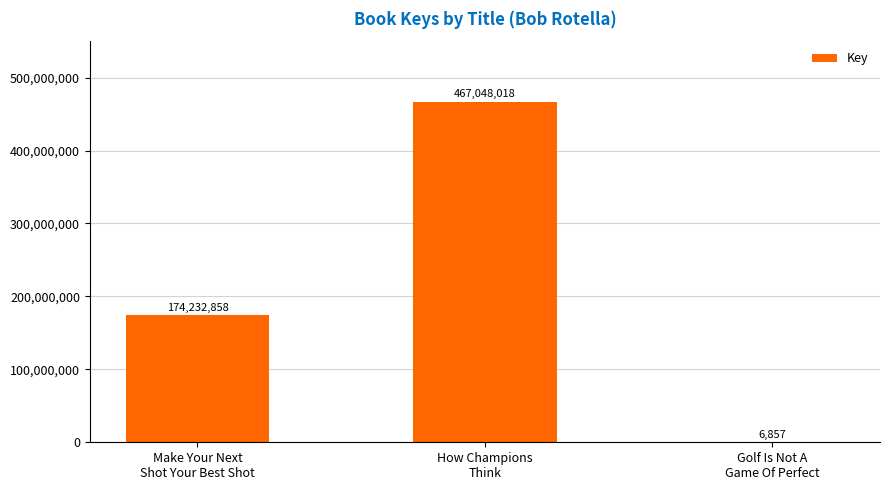

Which category has the highest value across all series?

How Champions
Think